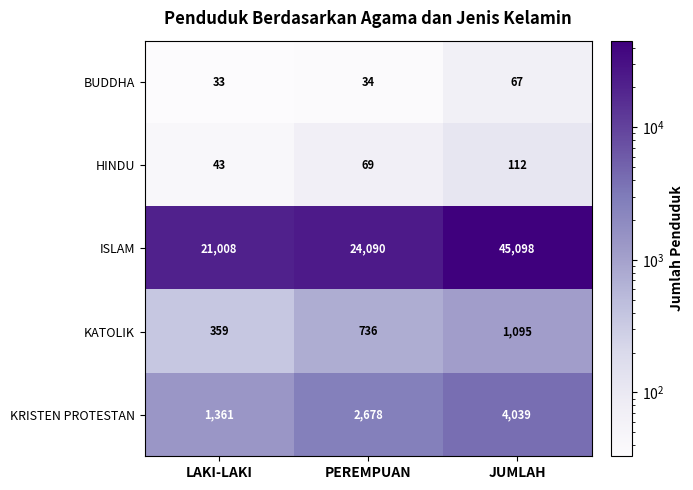

How many categories are shown in the chart?

3